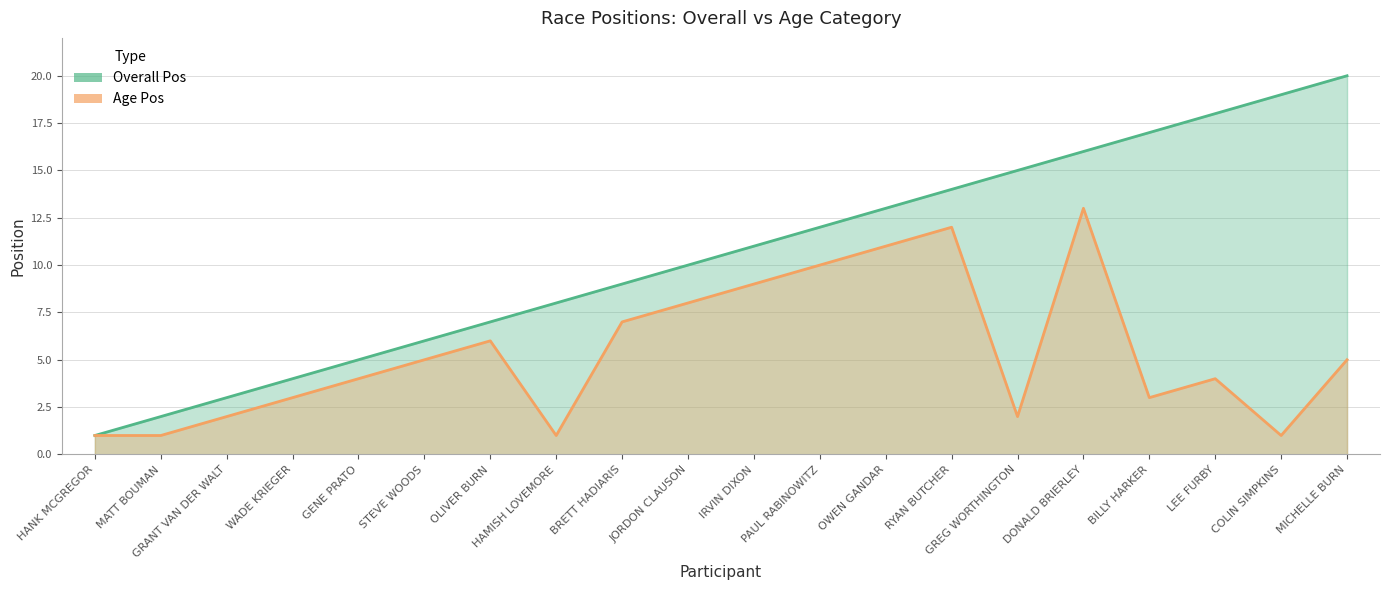

Is it true that Overall Pos equals 8 at HAMISH LOVEMORE?

True